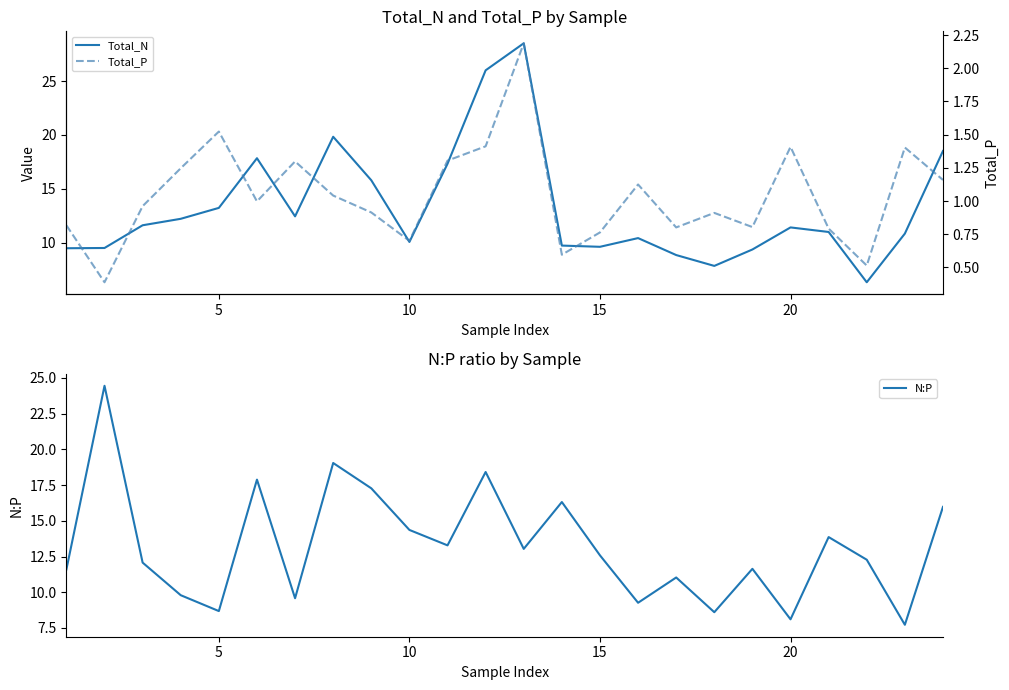

What is the minimum value for N:P?

7.7